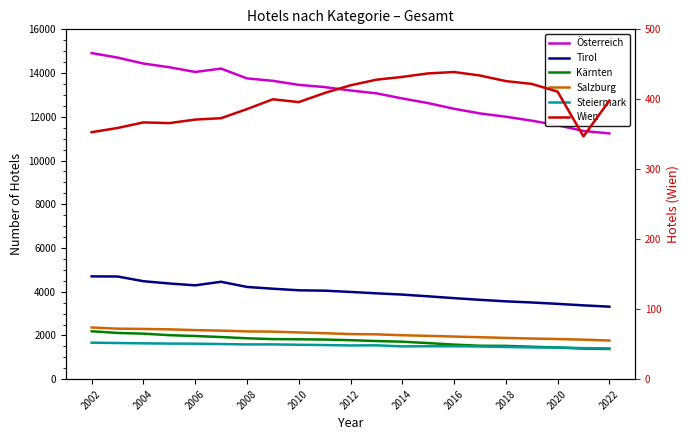

The Steiermark series shows 1472 at 2018. True or false?

True